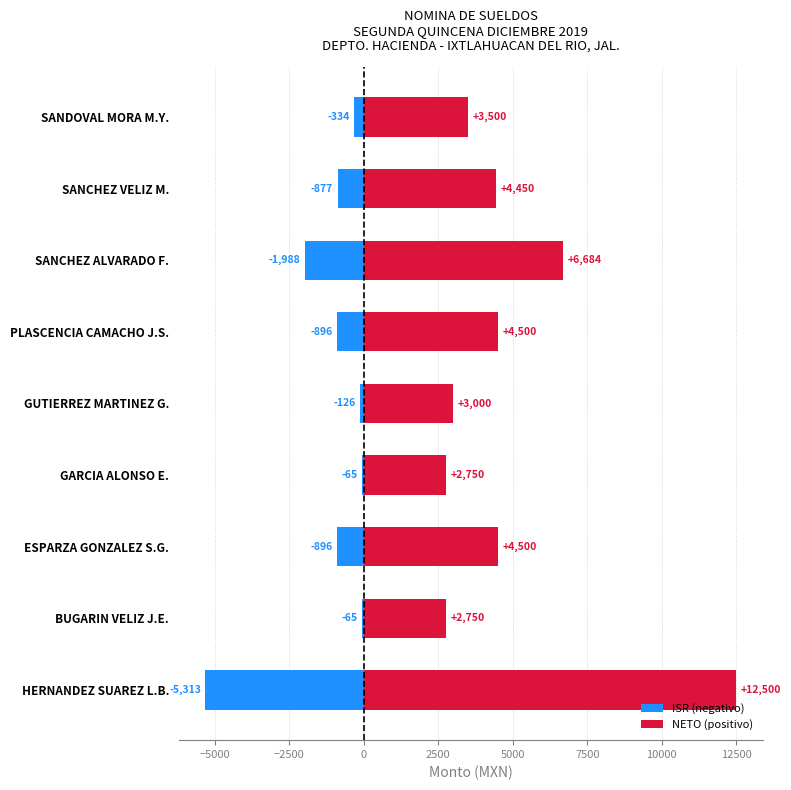

Rank the series by their maximum value, from highest to lowest.

NETO (positivo), ISR (negativo)